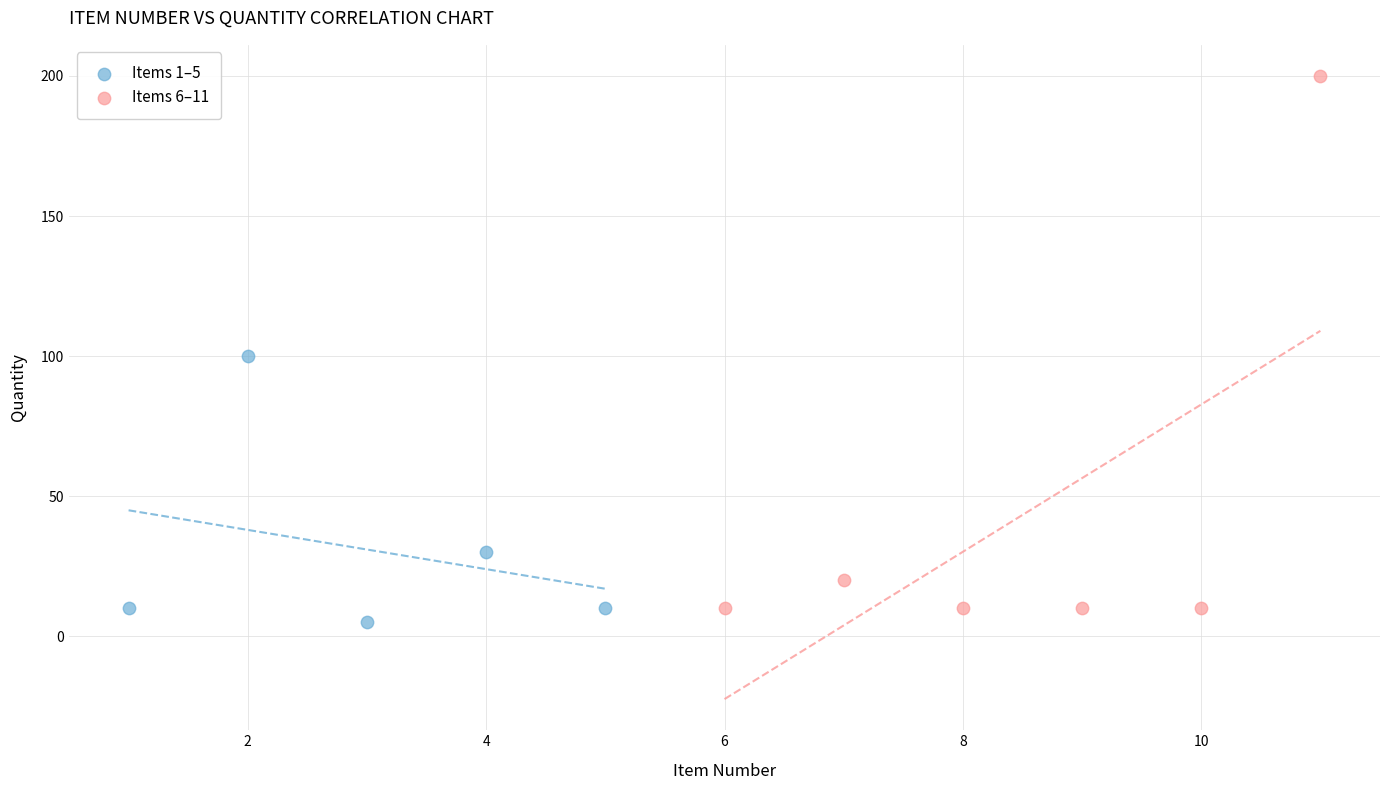

Which series has the largest Y range (max minus min)?

Items 6–11